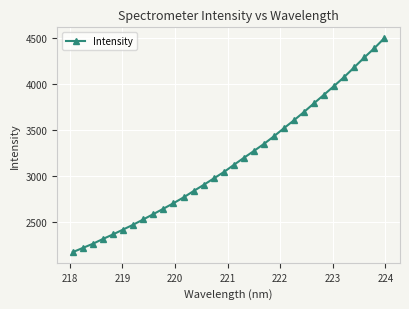

What is the difference between the maximum and second lowest values?

2281.9